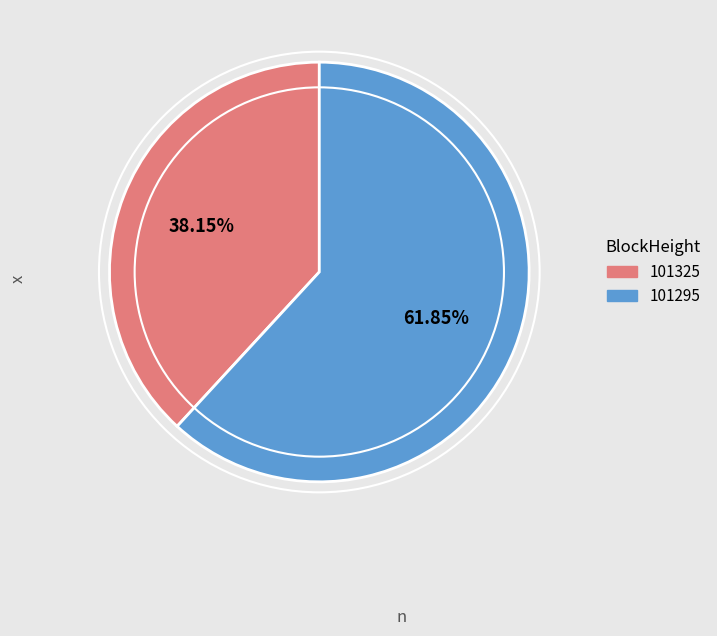

The 101325 slice represents 1% of the pie. True or false?

False